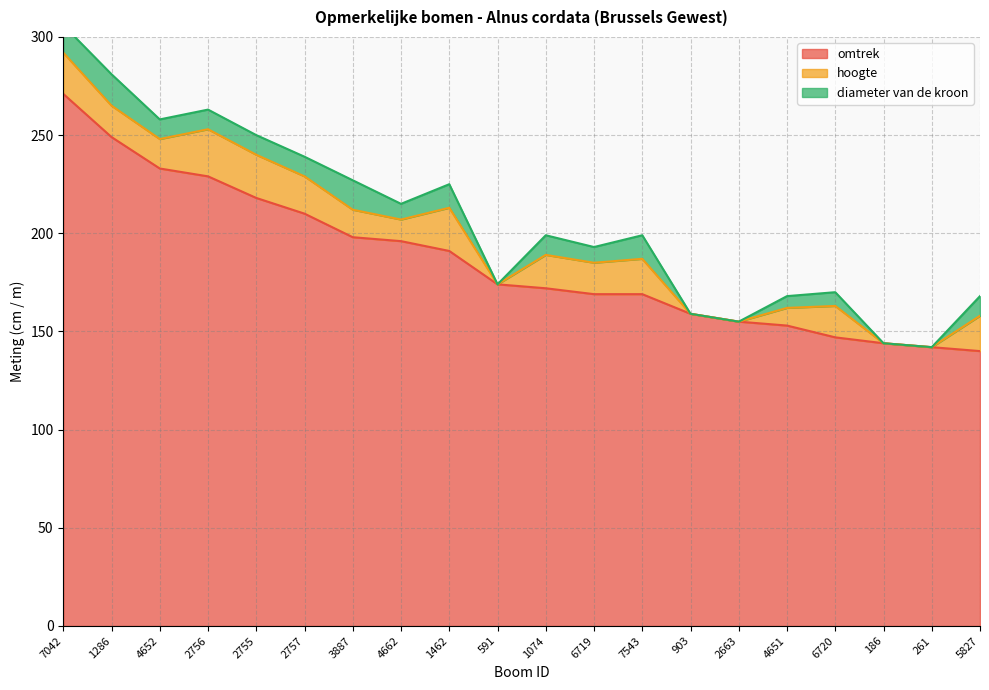

True or false: omtrek and diameter van de kroon cross at least once.

False